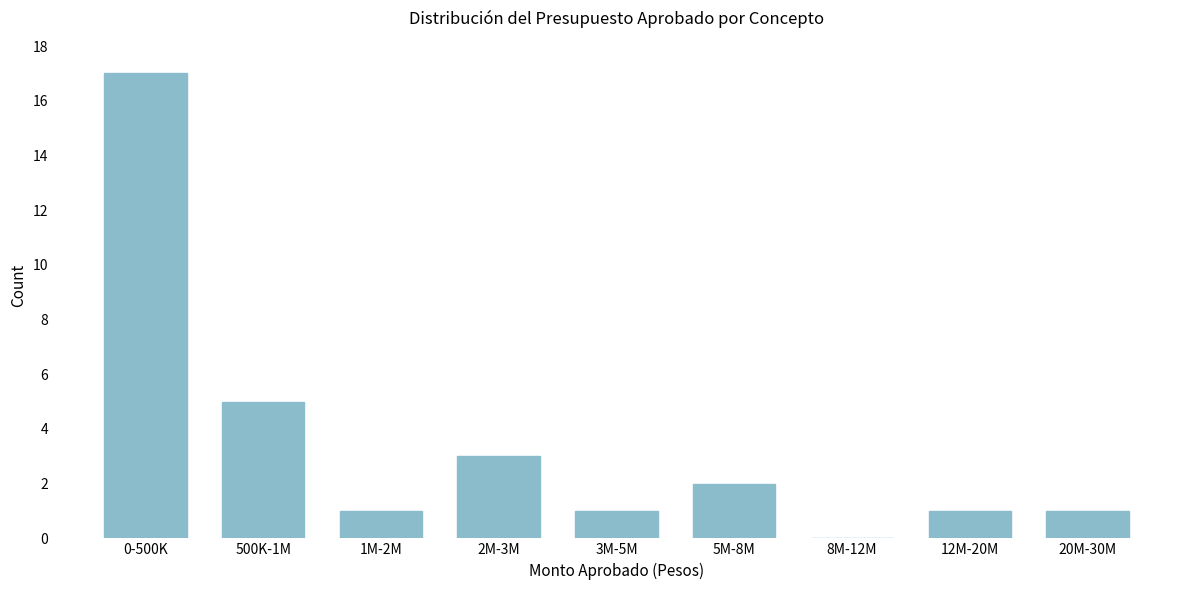

Reading left to right, list all the values displayed in this chart.

0-500K=17	500K-1M=5	1M-2M=1	2M-3M=3	3M-5M=1	5M-8M=2	8M-12M=0	12M-20M=1	20M-30M=1